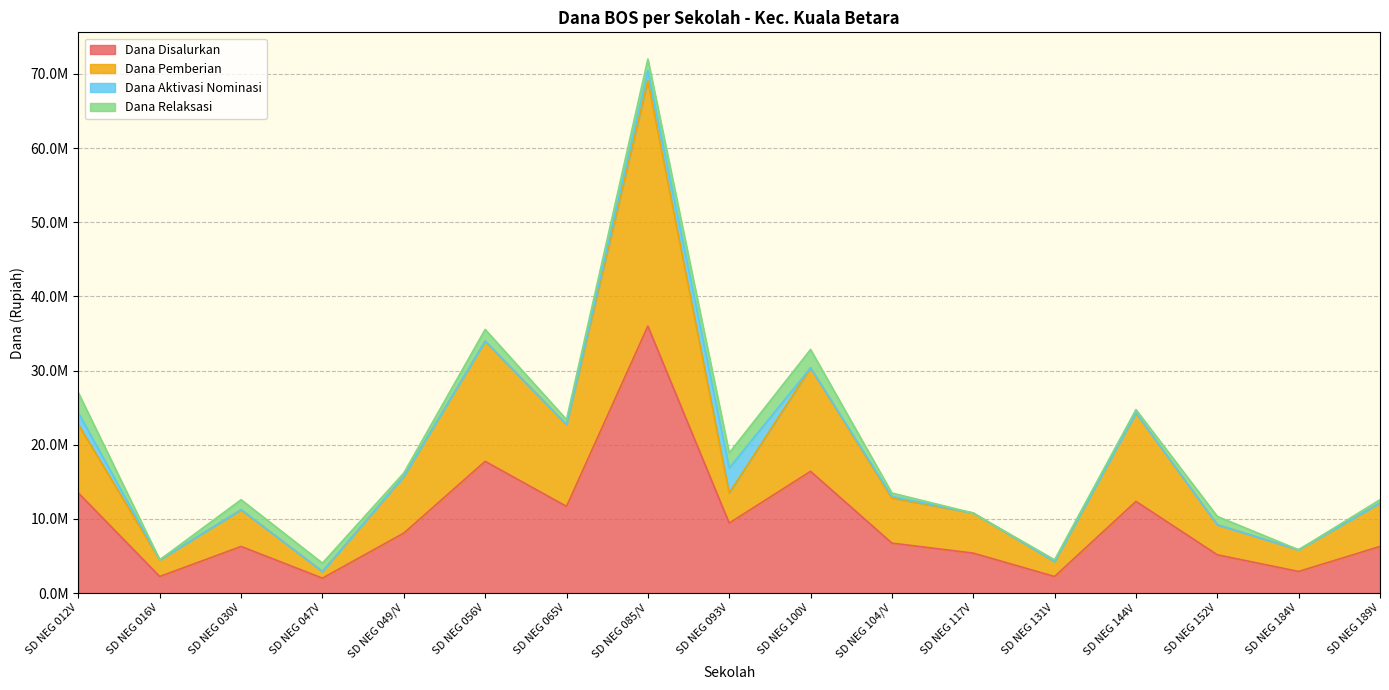

What is the label of the 2nd point from the left?

SD NEG 016V